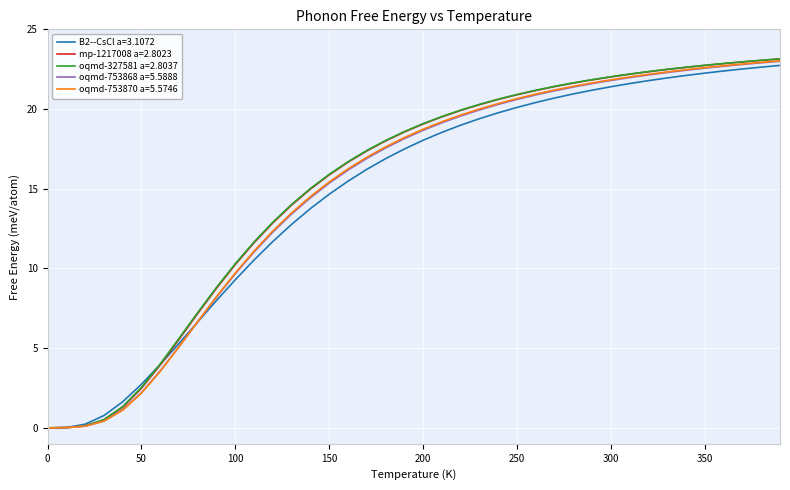

Which series has the largest range (max minus min)?

oqmd-327581 a=2.8037